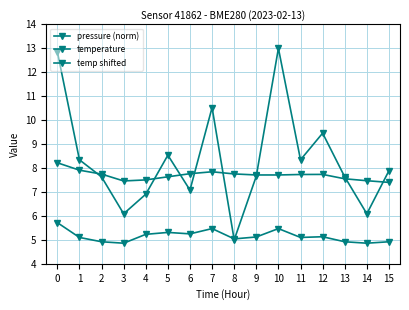

What is the value of the temperature point at the 9th from the left?

5.0